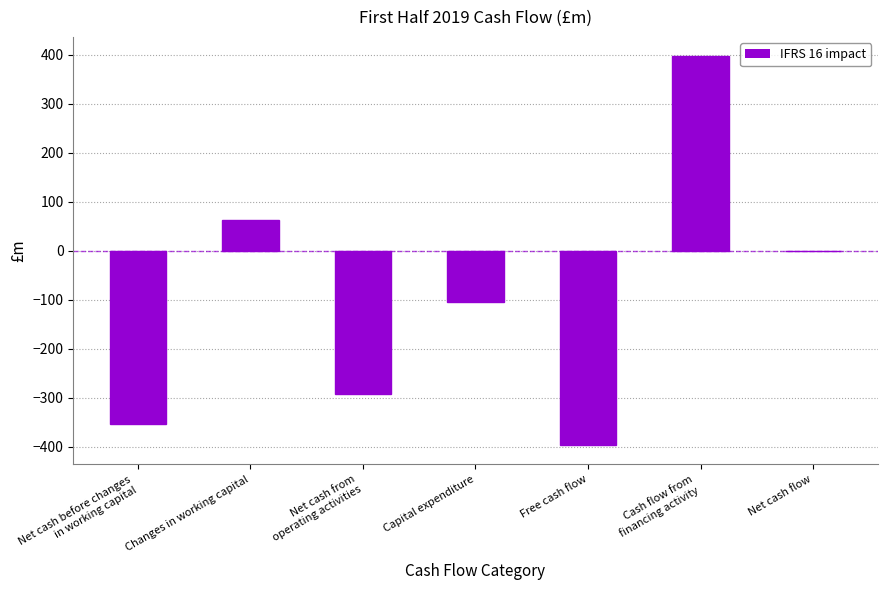

Approximately how many times larger is the value at Cash flow from
financing activity compared to Changes in working capital?

6.4